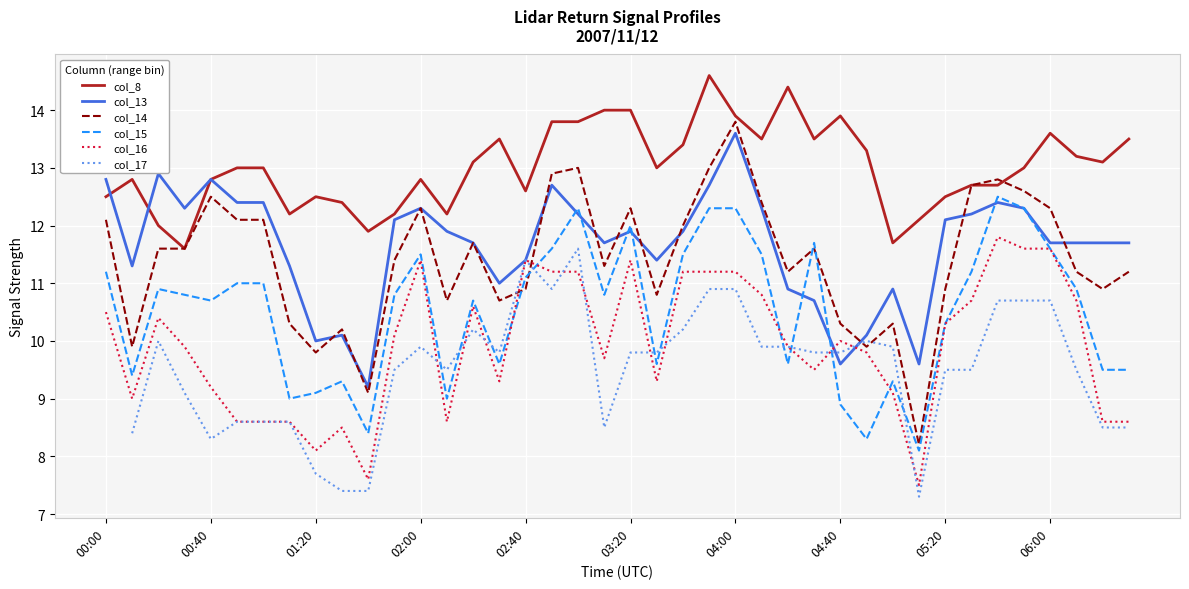

True or false: col_8 and col_15 intersect in this chart.

False